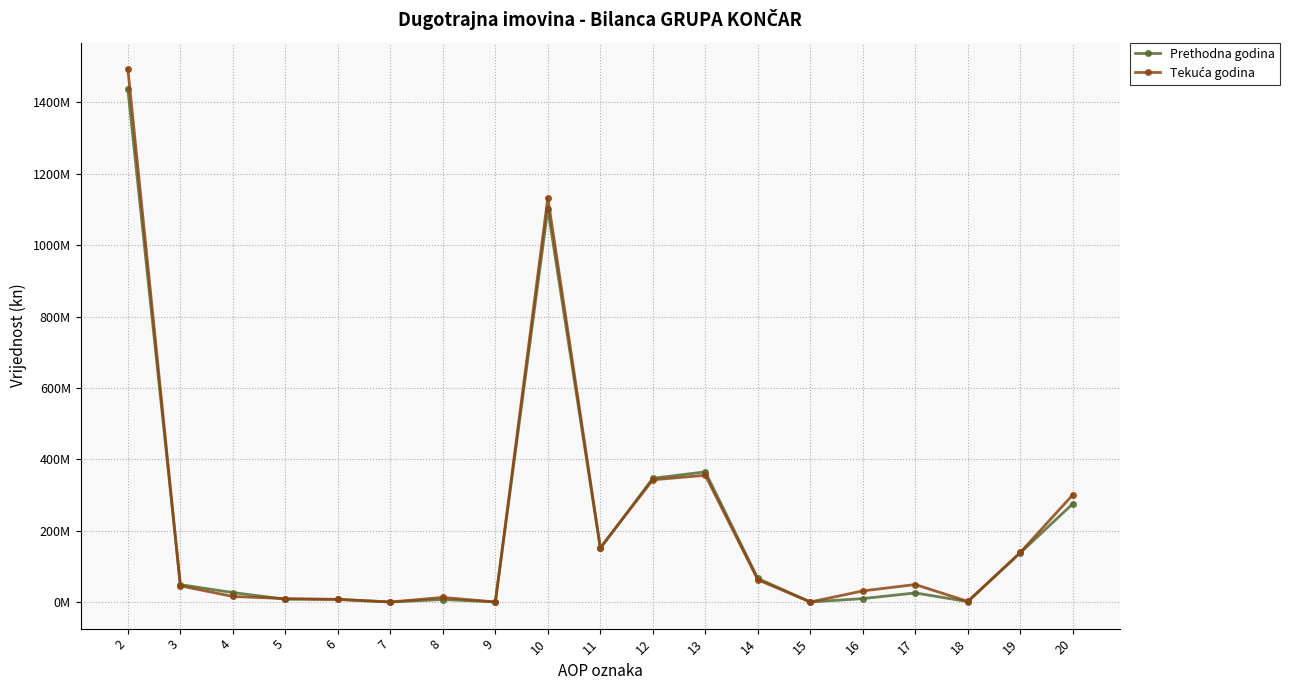

What is the difference between the second highest and minimum values in the Prethodna godina series?

1101401089